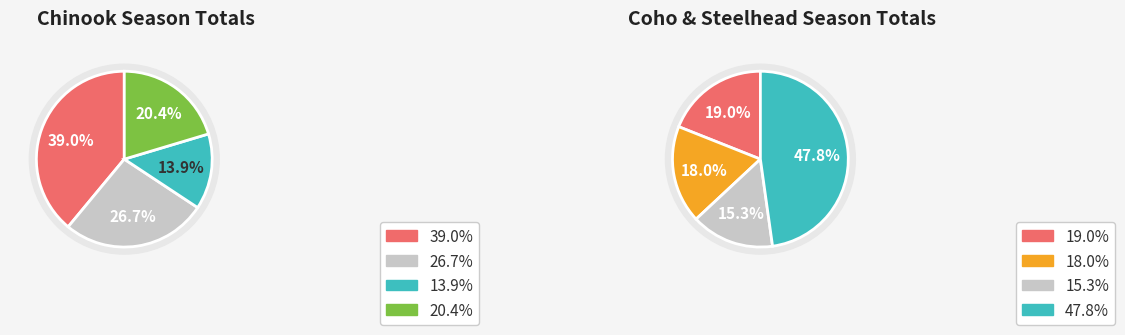

Count the number of slices in the pie.

4